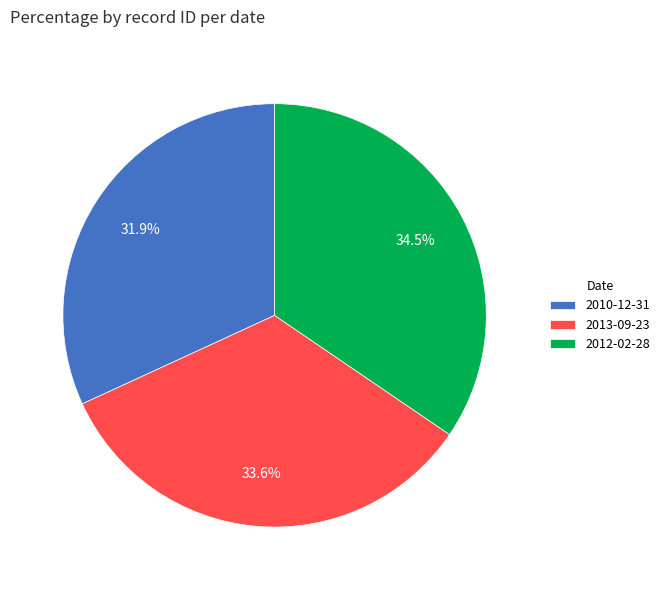

Does 2010-12-31 account for over 50% of the chart?

No